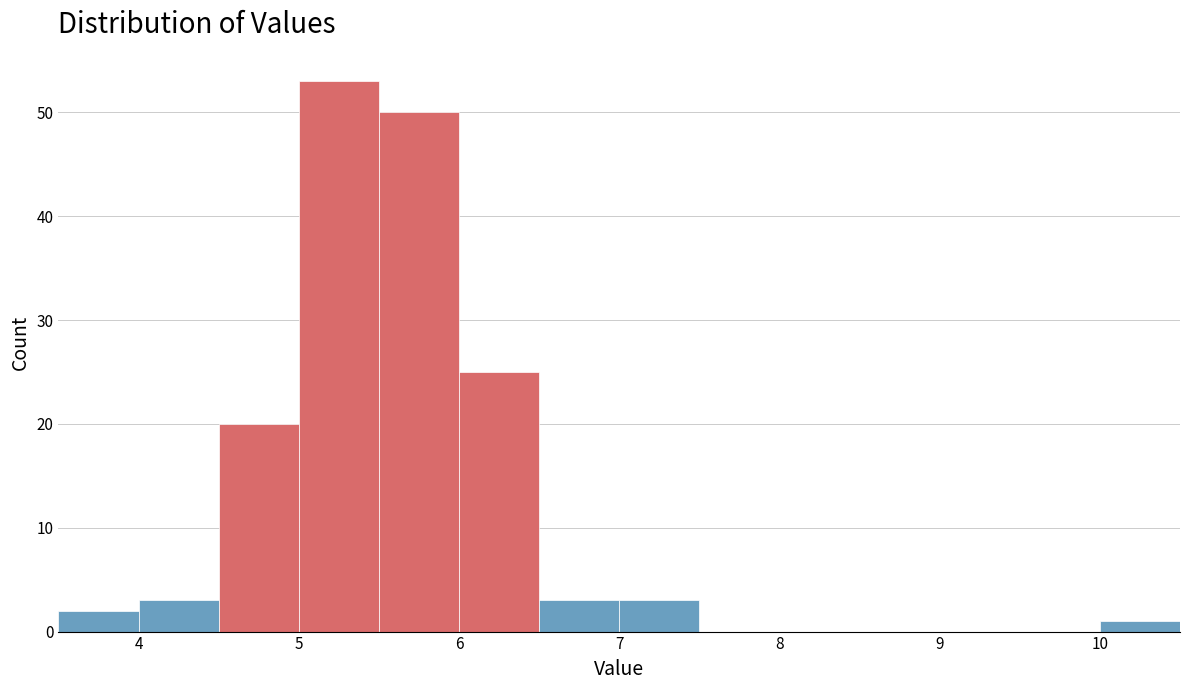

Reading left to right, transcribe this chart: for each bar, give the range it covers on the x-axis and its height. The values are not printed on the chart, so give them approximately, as read against the axis.

3.5 to 4.0: 2
4.0 to 4.5: 3
4.5 to 5.0: 20
5.0 to 5.5: 53
5.5 to 6.0: 50
6.0 to 6.5: 25
6.5 to 7.0: 3
7.0 to 7.5: 3
7.5 to 8.0: 0
8.0 to 8.5: 0
8.5 to 9.0: 0
9.0 to 9.5: 0
9.5 to 10.0: 0
10.0 to 10.5: 1